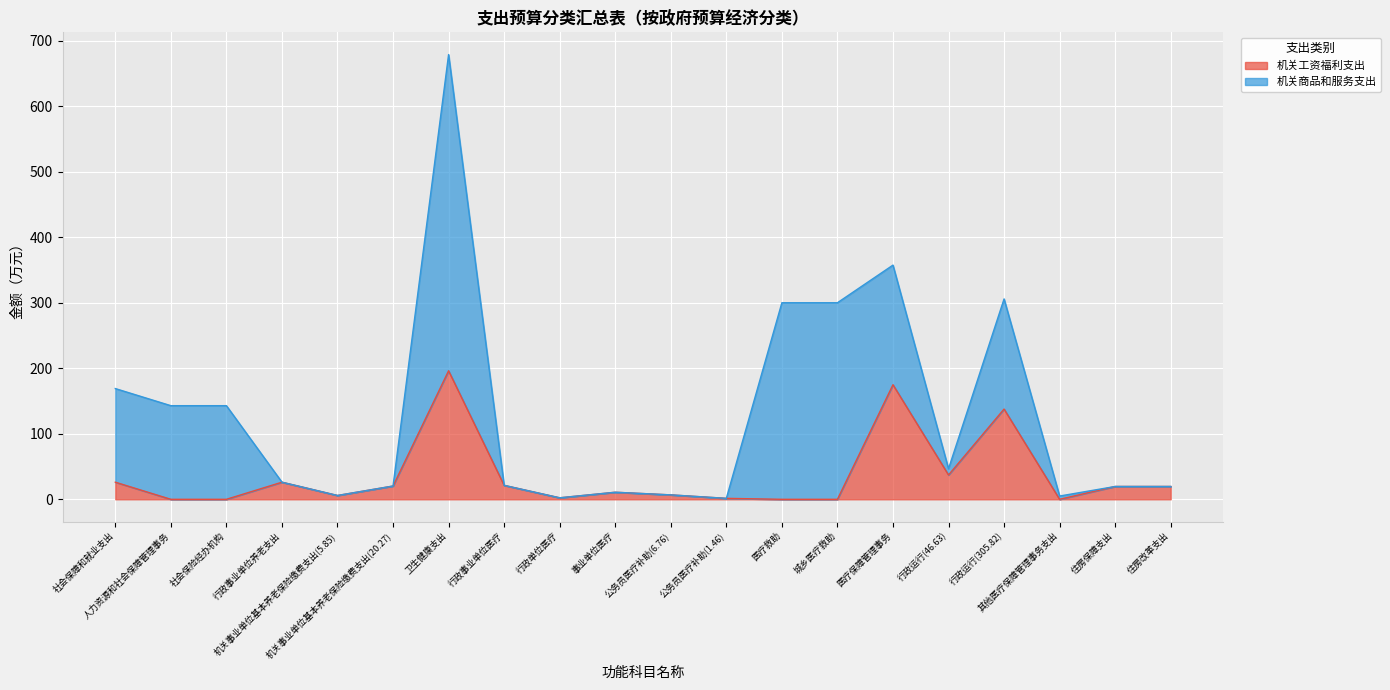

List the labels in order of 机关商品和服务支出 value, smallest first.

行政事业单位养老支出, 机关事业单位基本养老保险缴费支出(5.85), 机关事业单位基本养老保险缴费支出(20.27), 行政事业单位医疗, 行政单位医疗, 事业单位医疗, 公务员医疗补助(6.76), 公务员医疗补助(1.46), 住房保障支出, 住房改革支出, 其他医疗保障管理事务支出, 行政运行(46.63), 社会保障和就业支出, 人力资源和社会保障管理事务, 社会保险经办机构, 行政运行(305.82), 医疗保障管理事务, 医疗救助, 城乡医疗救助, 卫生健康支出